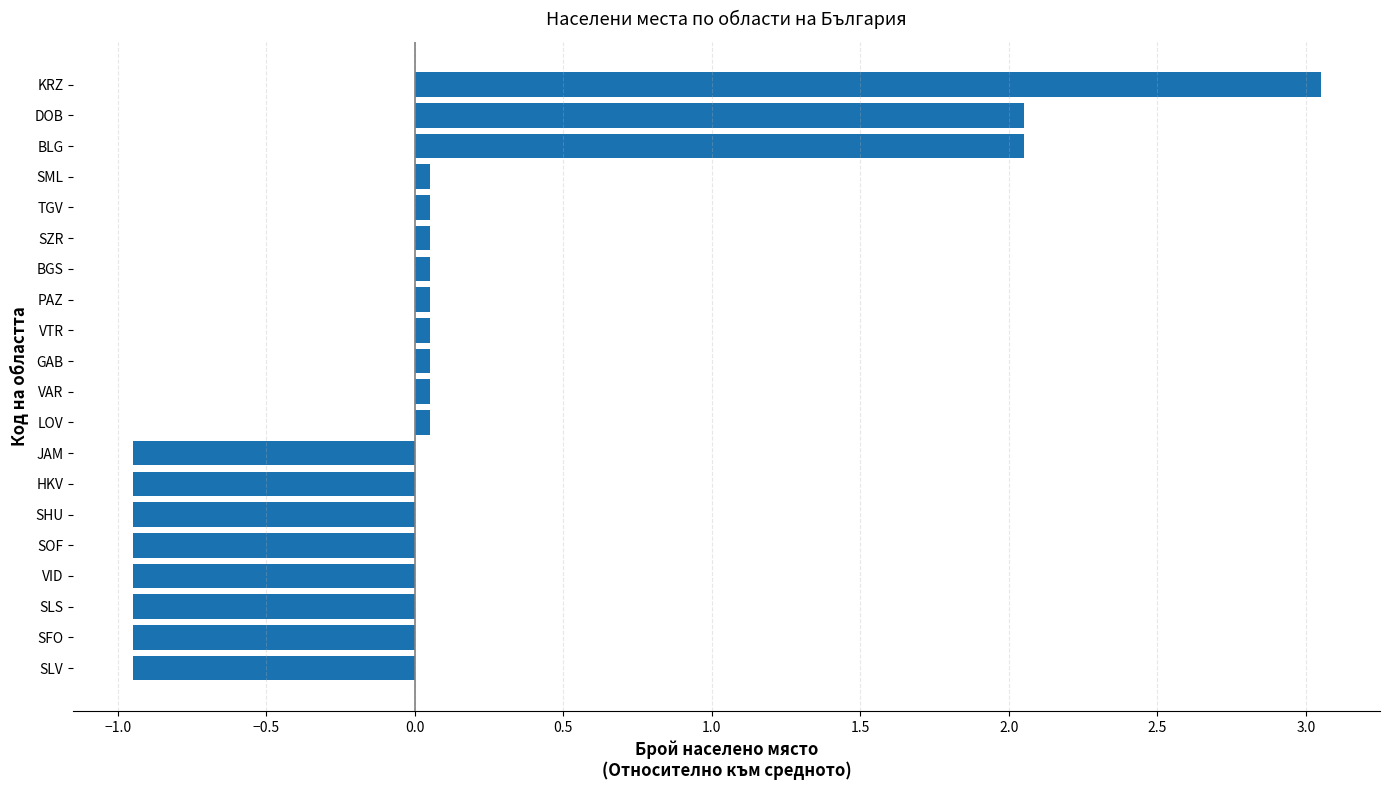

Count the number of data series in this chart.

1